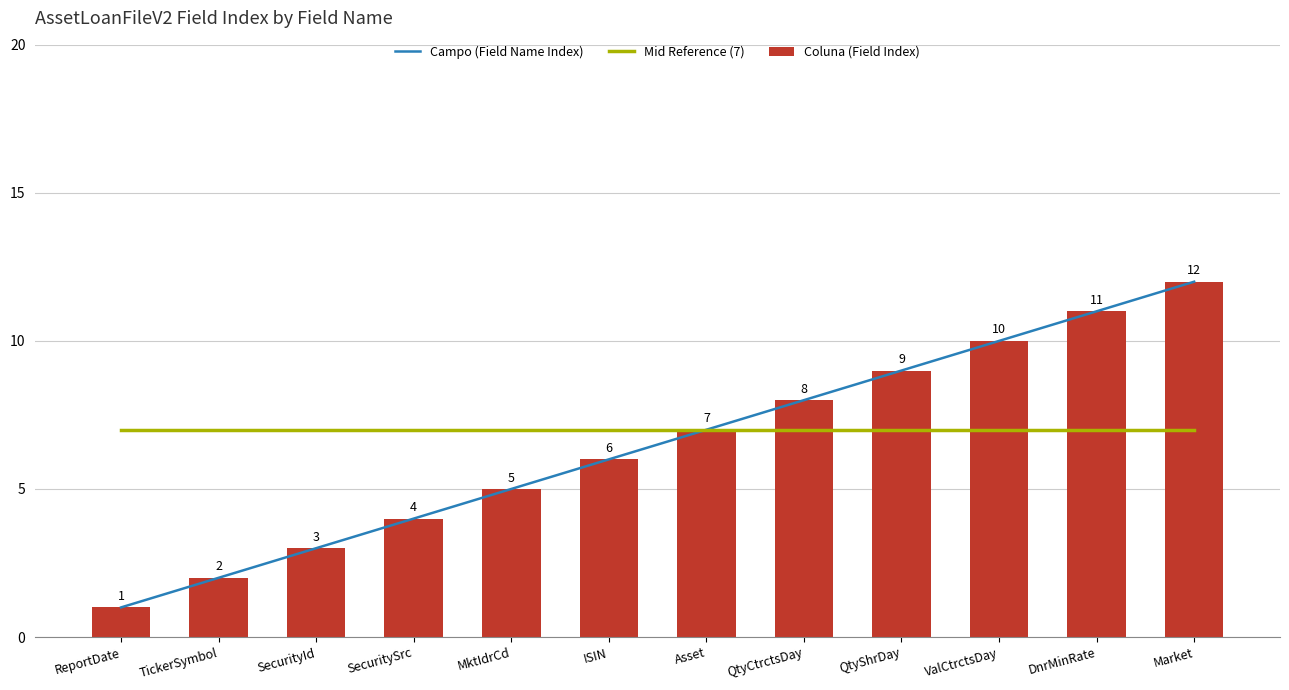

Reading left to right, extract all data points from this chart.

Campo (Field Name Index): 1	2	3	4	5	6	7	8	9	10	11	12
Mid Reference (7): 7	7	7	7	7	7	7	7	7	7	7	7
Coluna (Field Index): 1	2	3	4	5	6	7	8	9	10	11	12